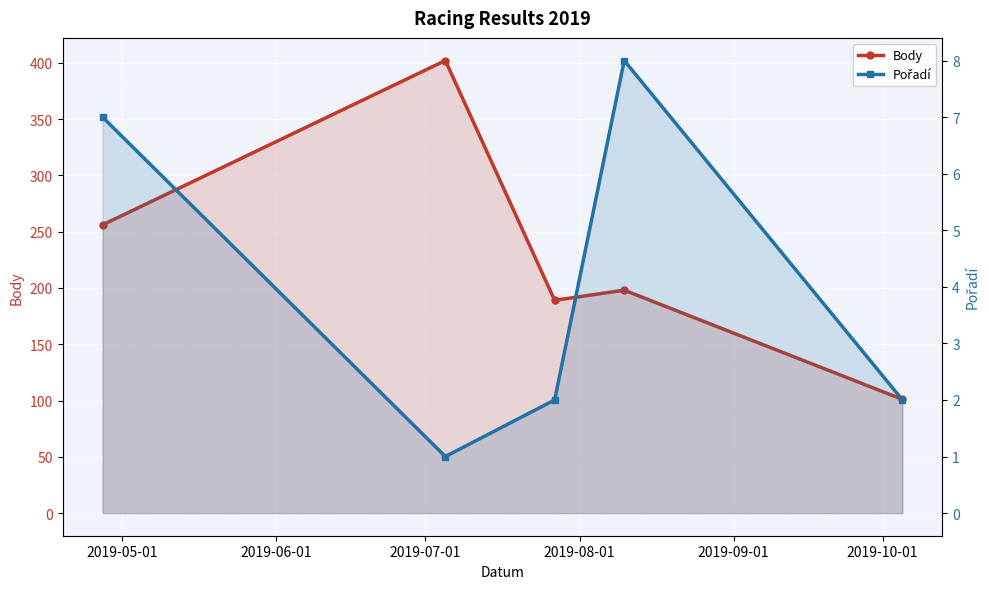

Count the Pořadí values in the range 2 to 7.

3